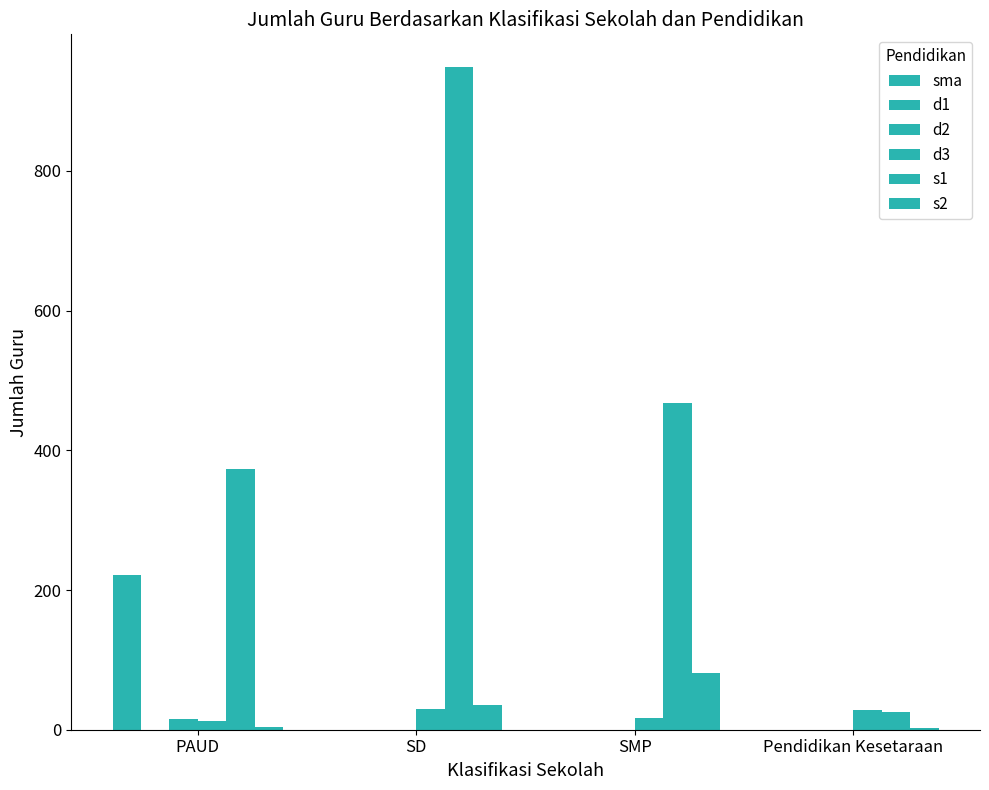

What position from the right is SMP?

2